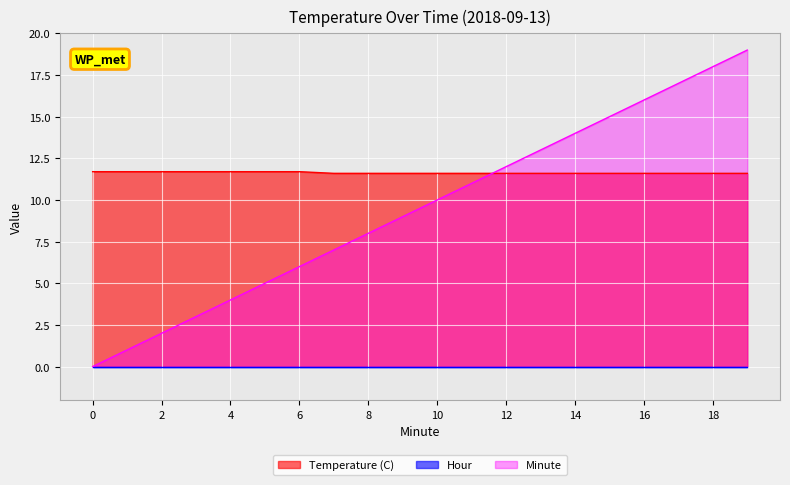

True or false: Minute has more than 0 points higher than both neighbors.

False